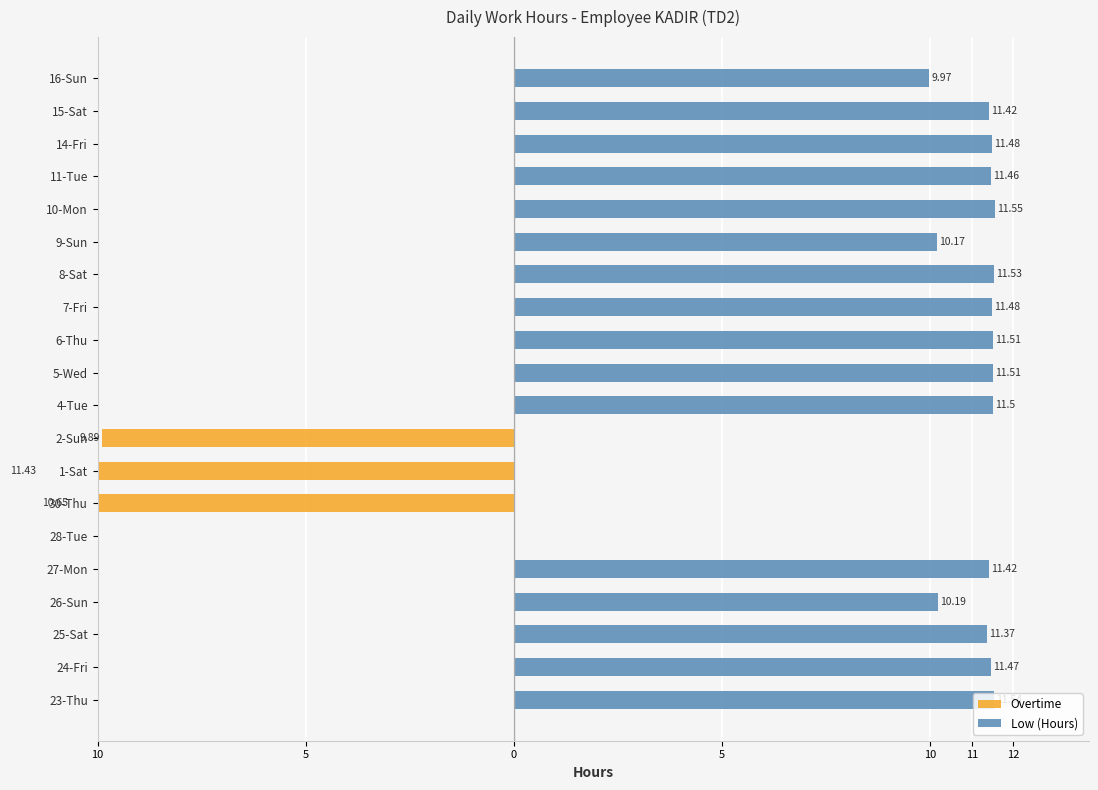

Count the number of data series in this chart.

2